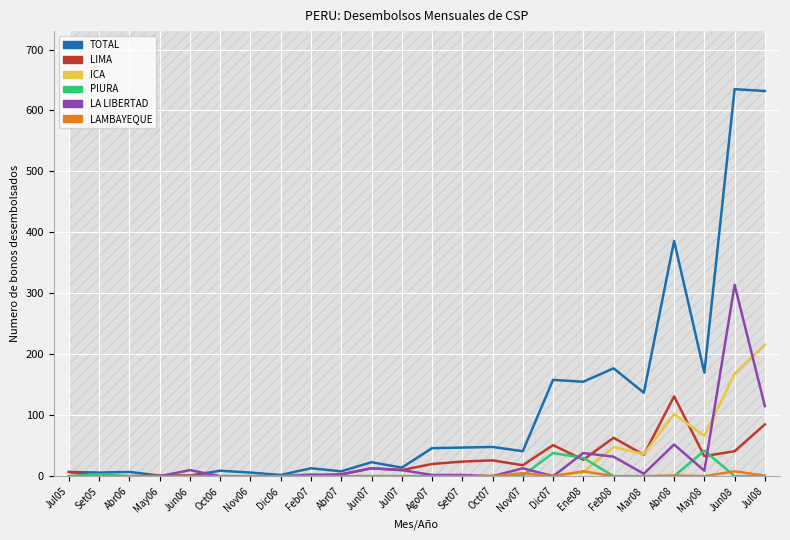

True or false: LA LIBERTAD has a value of 2 at Set07.

True